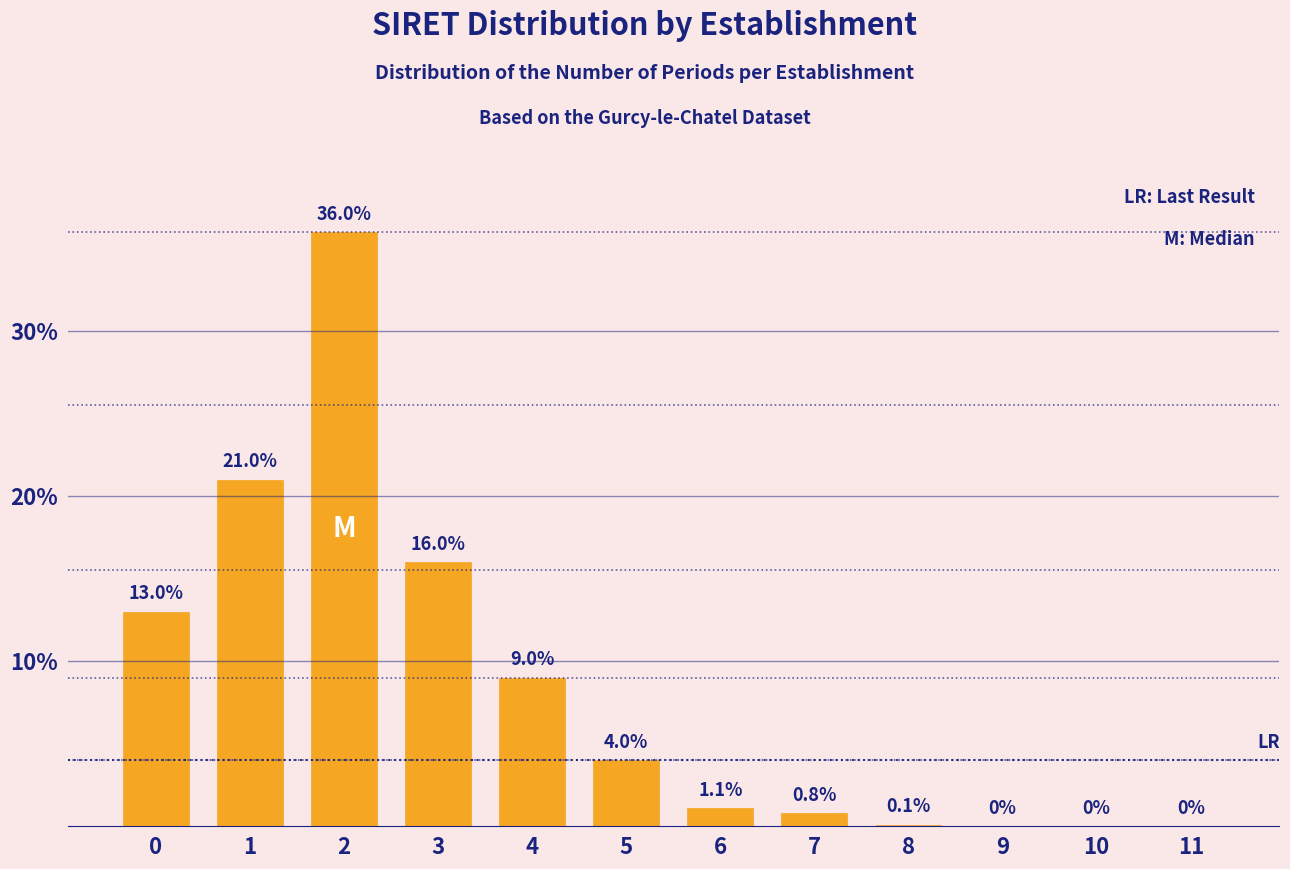

Reading left to right, extract all data points from this chart.

0=13.0	1=21.0	2=36.0	3=16.0	4=9.0	5=4.0	6=1.1	7=0.8	8=0.1	9=0.0	10=0.0	11=0.0